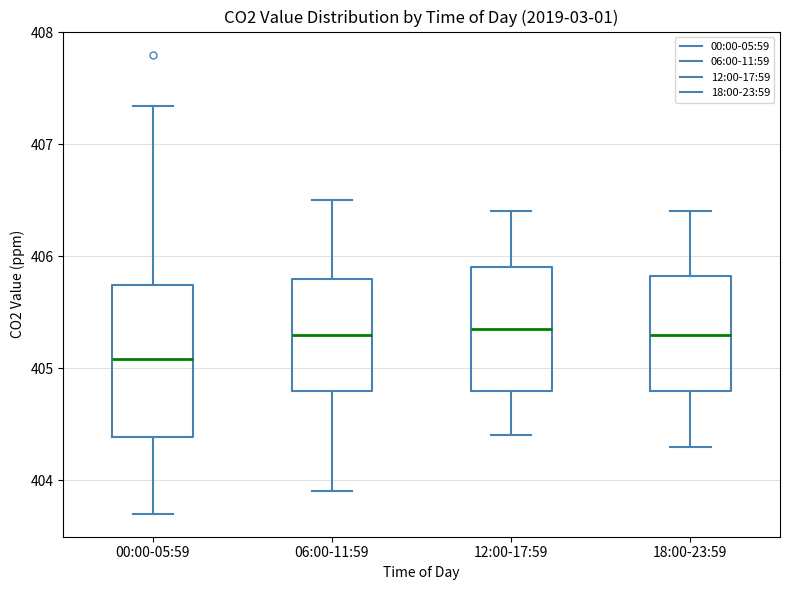

Where is the lower edge of the box for 18:00-23:59 on the y-axis? The values are not printed on the chart, so give them approximately, as read against the axis.

404.8